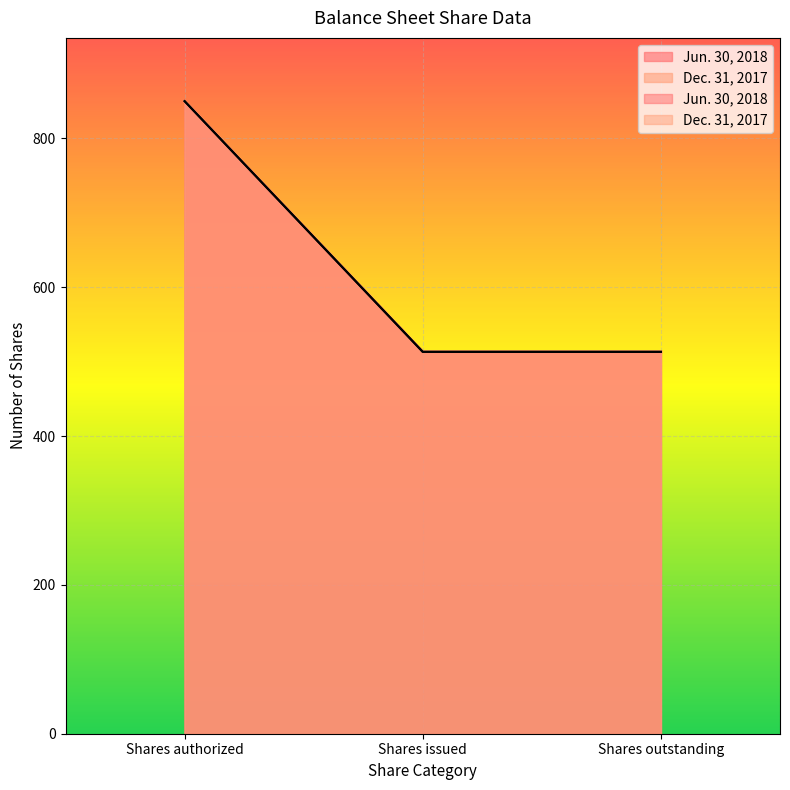

Is the value of Jun. 30, 2018 at Shares issued greater than the value of Dec. 31, 2017 at Shares issued?

No